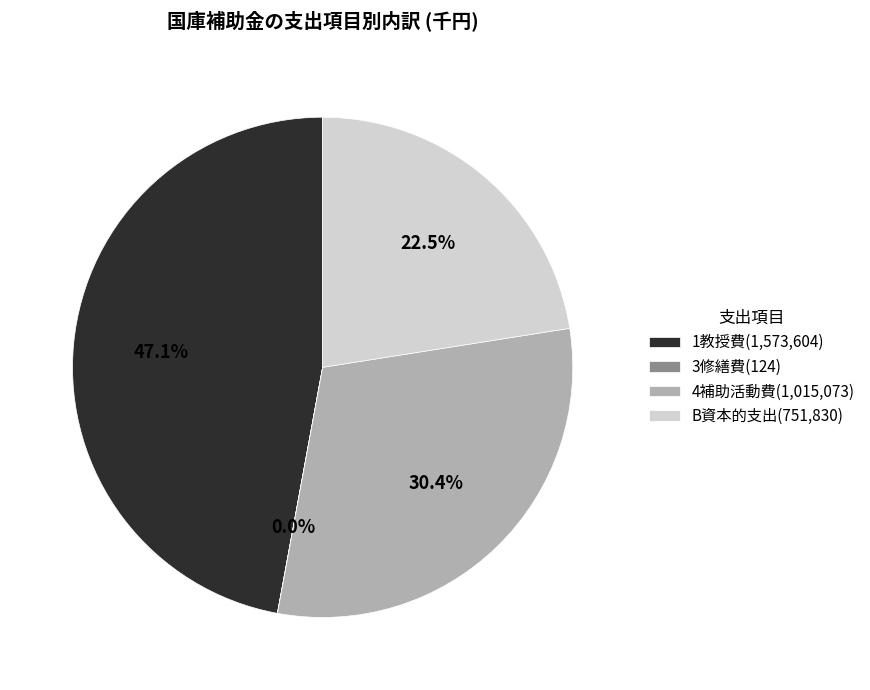

What is the largest slice in the pie chart?

1教授費(1,573,604)